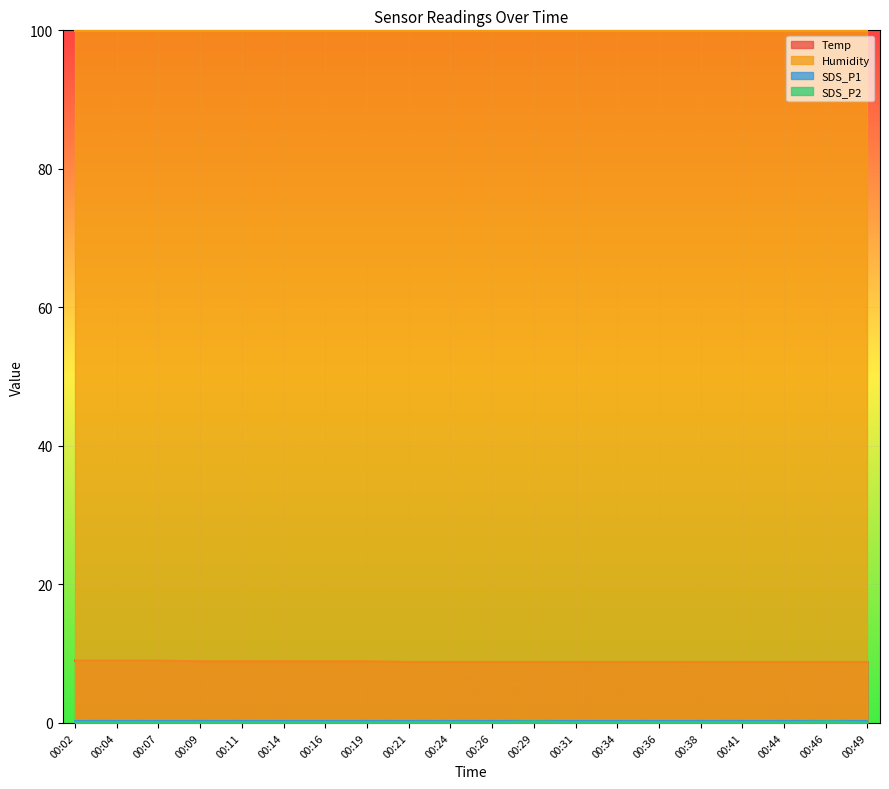

At which category does SDS_P2 reach its first local peak?

00:29